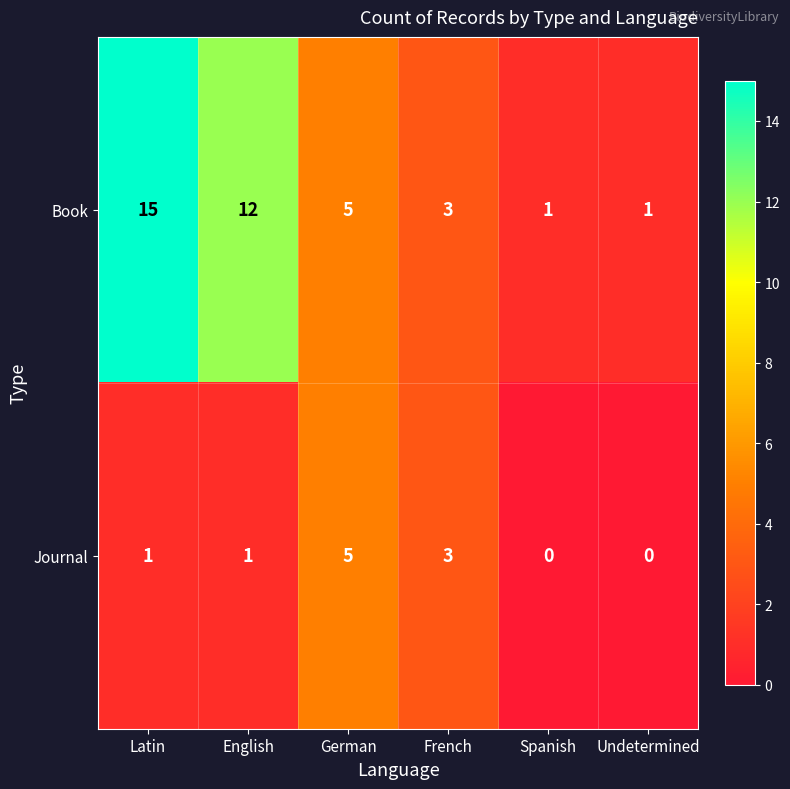

At which label does Book first exceed 5?

Latin